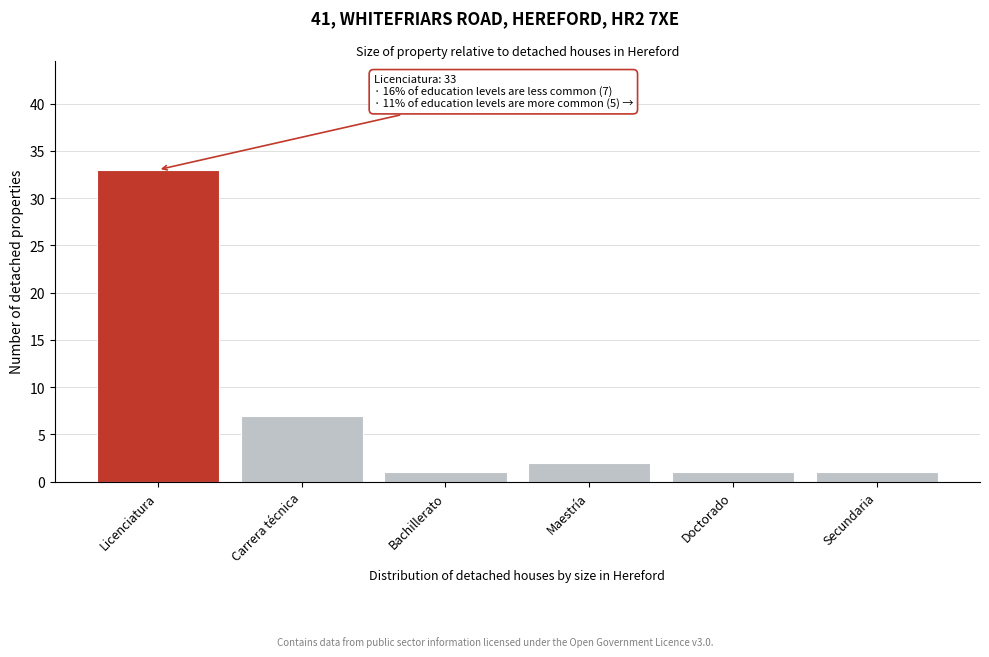

Reading left to right, what are all the values shown in this chart?

Licenciatura=33	Carrera técnica=7	Bachillerato=1	Maestría=2	Doctorado=1	Secundaria=1